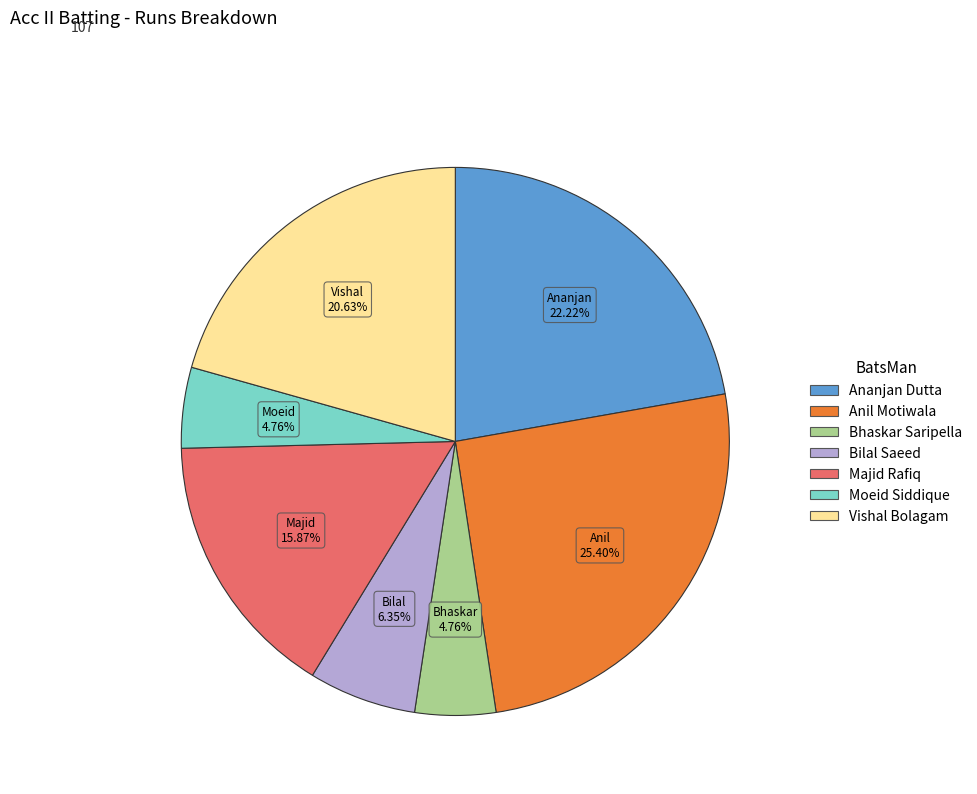

What portion of the pie excludes Vishal Bolagam?

79.4%